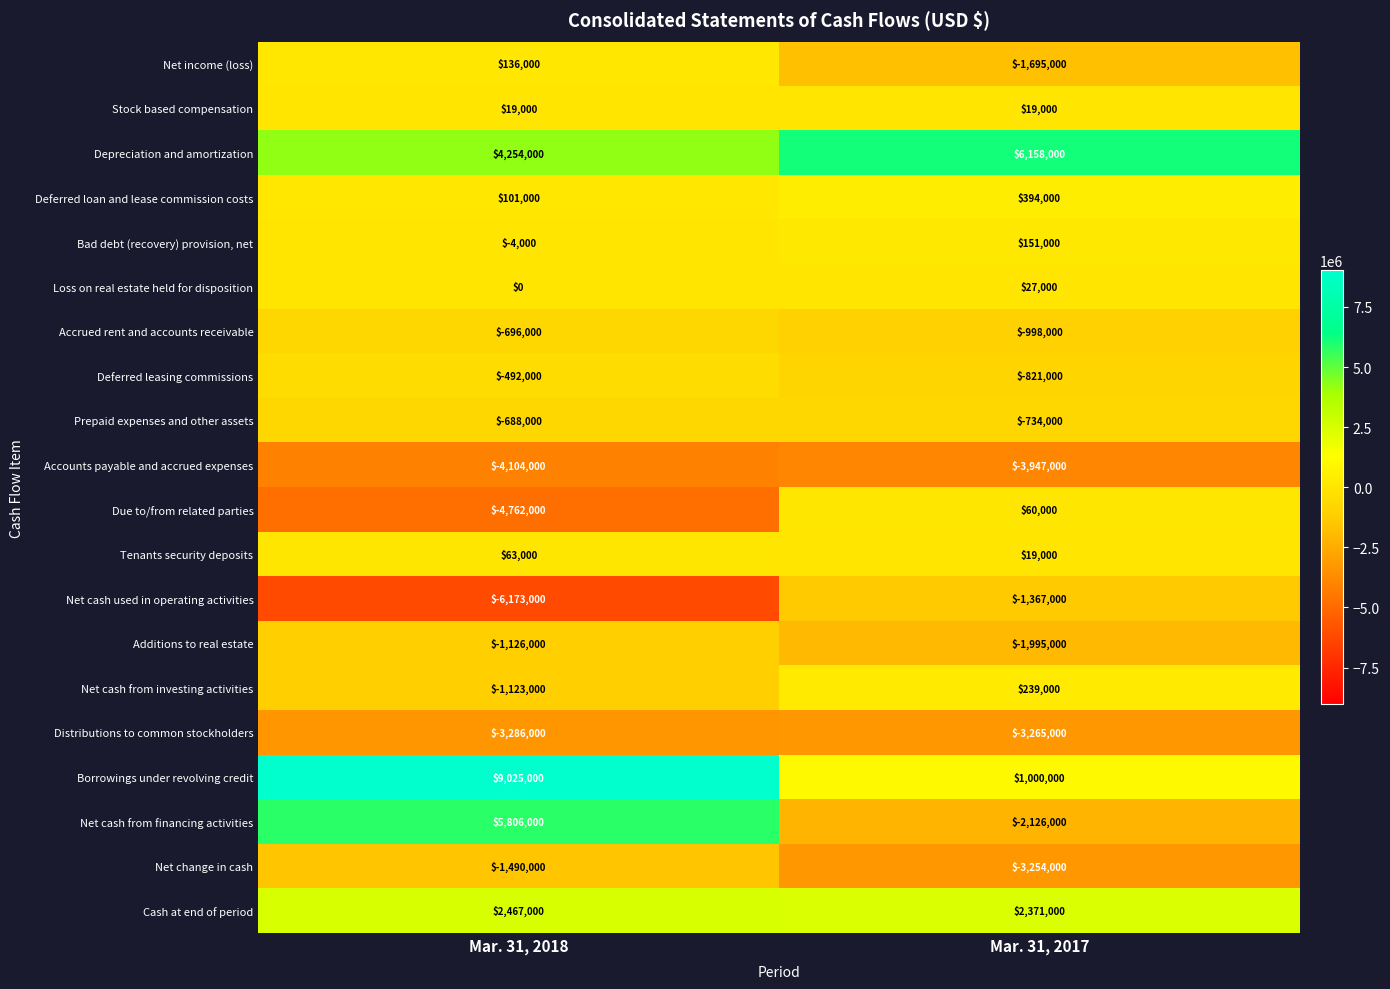

At which category is the sum across all series the highest?

Mar. 31, 2018